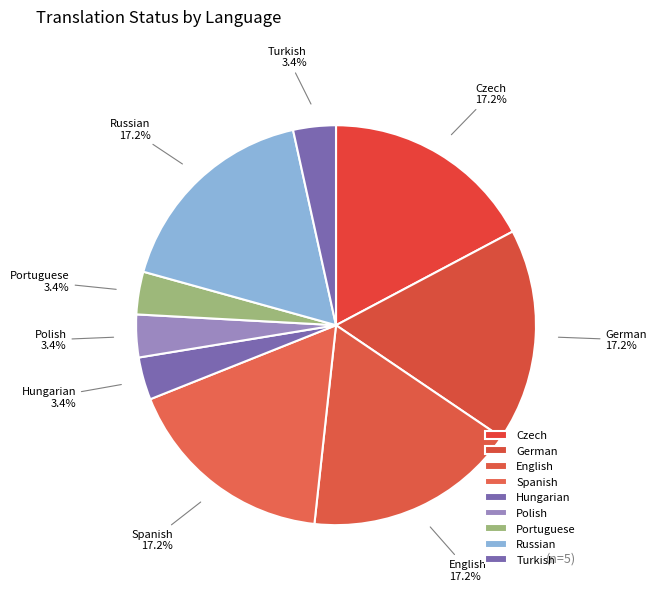

Does Polish represent more than half of the total?

No